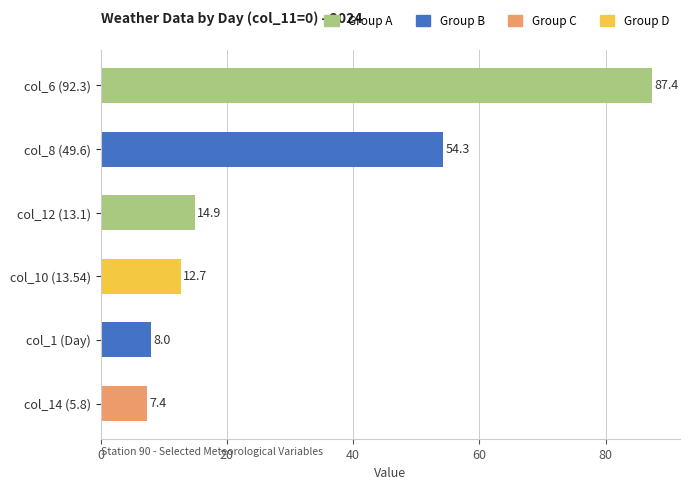

The chart shows a value of 12.7 at col_10 (13.54). True or false?

True